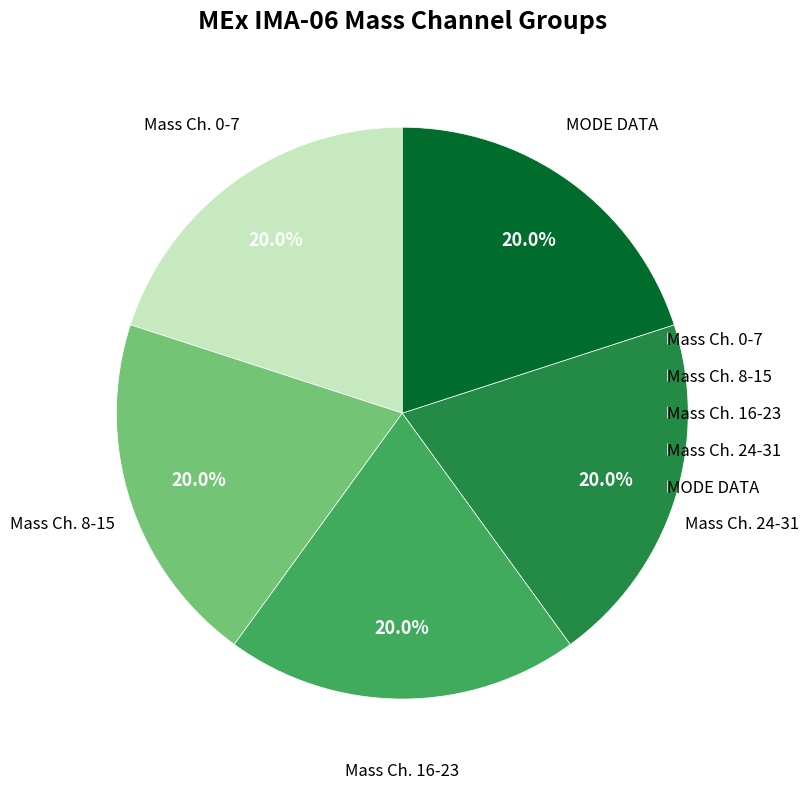

Is MODE DATA the majority of the pie?

No